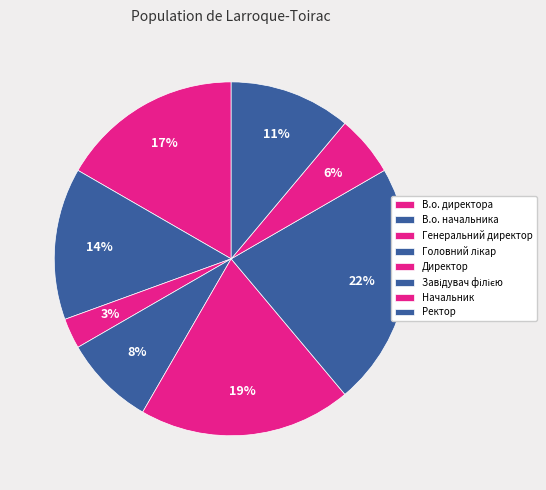

How many slices are in this pie chart?

8